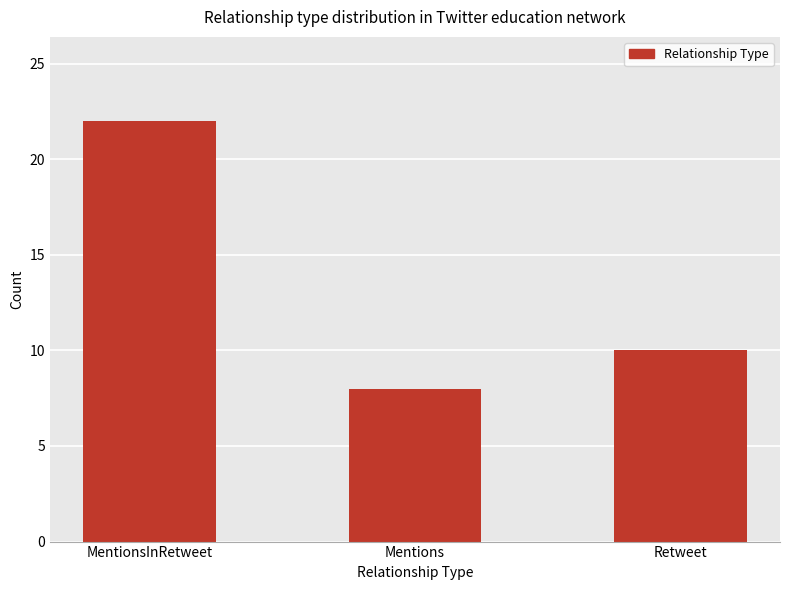

Read the value at Mentions, to the nearest 5.

10